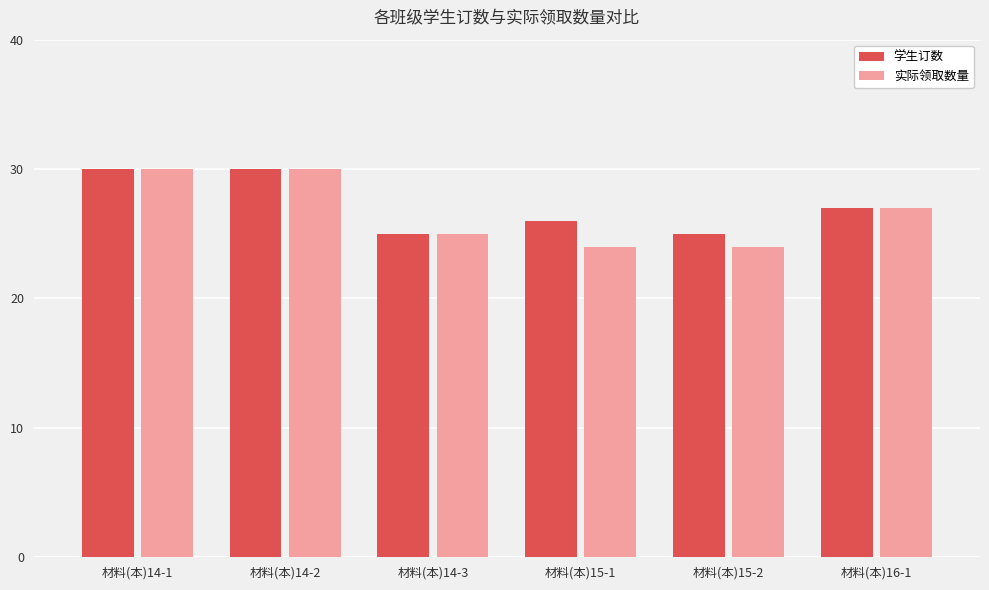

What position from the right is 材料(本)14-1?

6